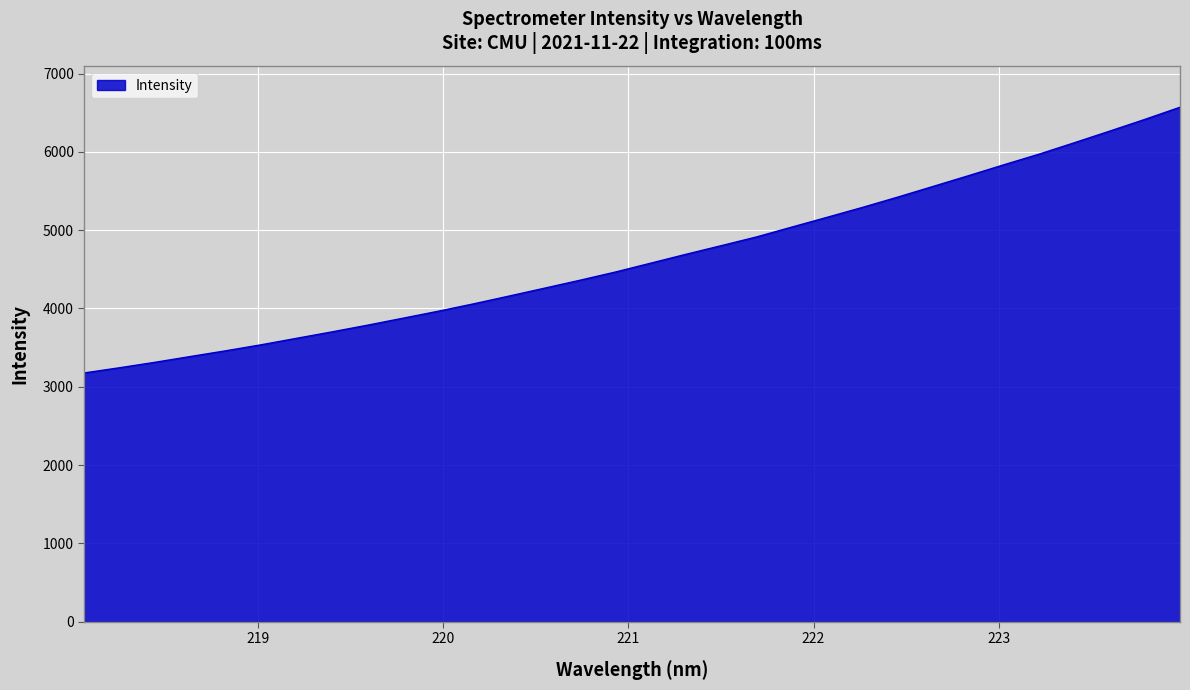

What is the difference between the maximum and minimum values?

3392.7